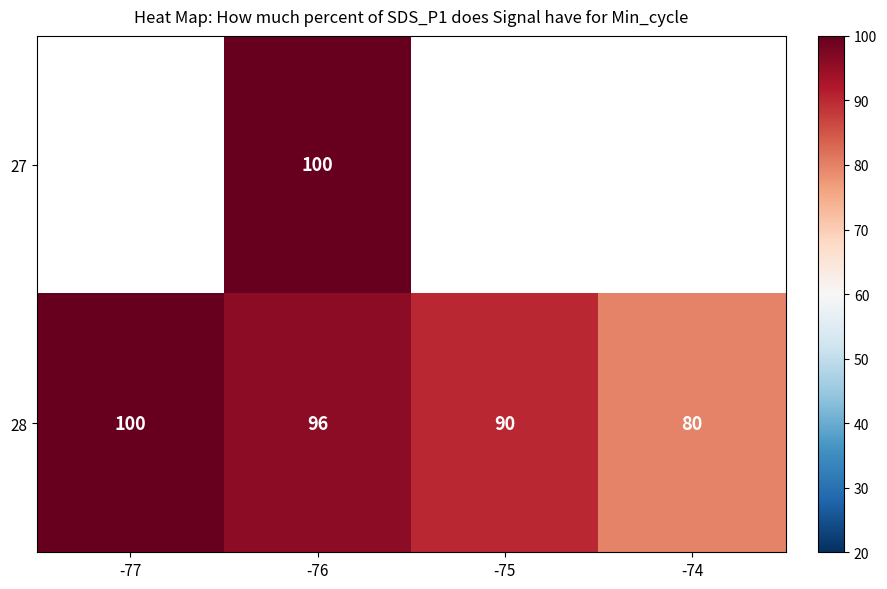

True or false: 28 has a value of 96 at -76.

True